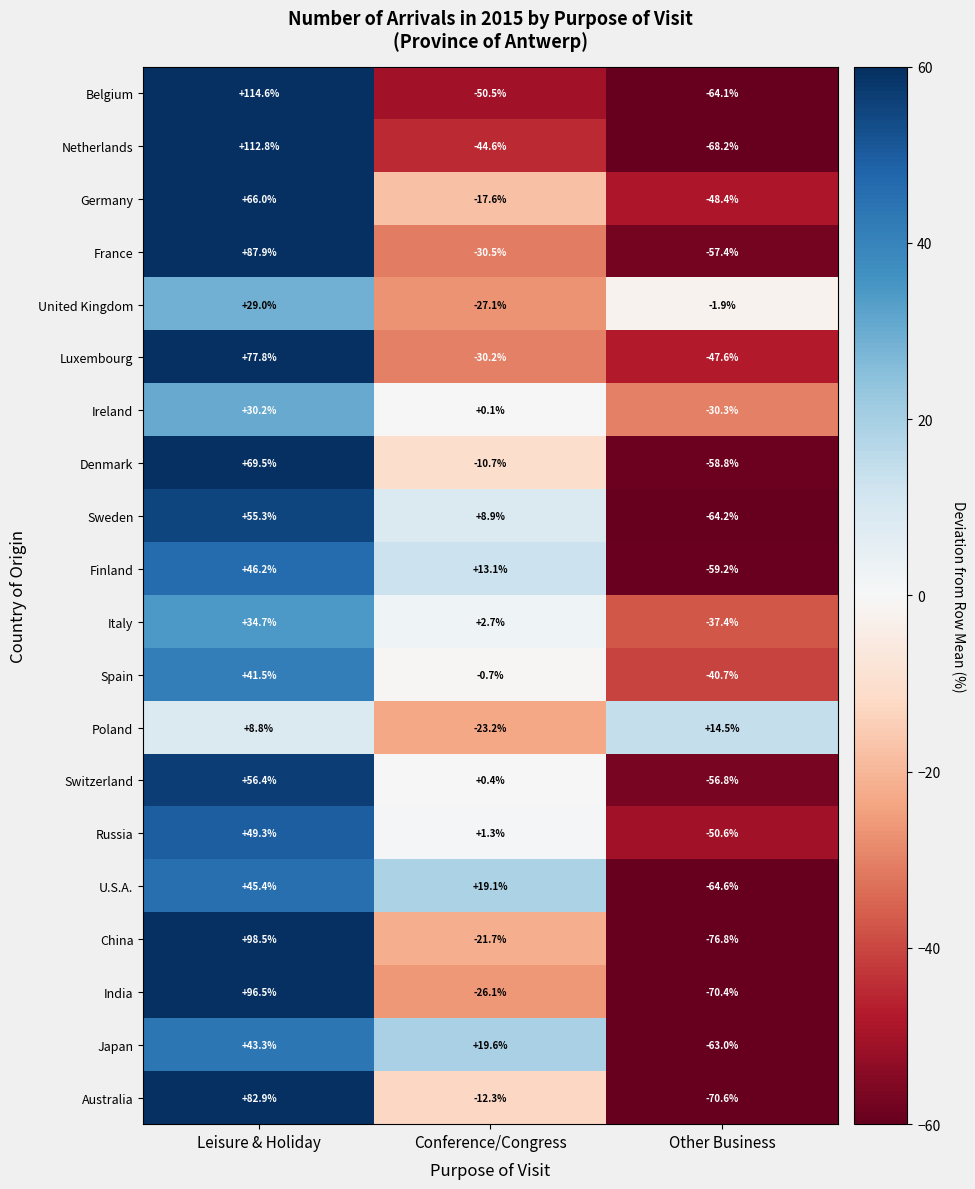

Rank the series at Conference/Congress from highest to lowest value.

Japan, U.S.A., Finland, Sweden, Italy, Russia, Switzerland, Ireland, Spain, Denmark, Australia, Germany, China, Poland, India, United Kingdom, Luxembourg, France, Netherlands, Belgium